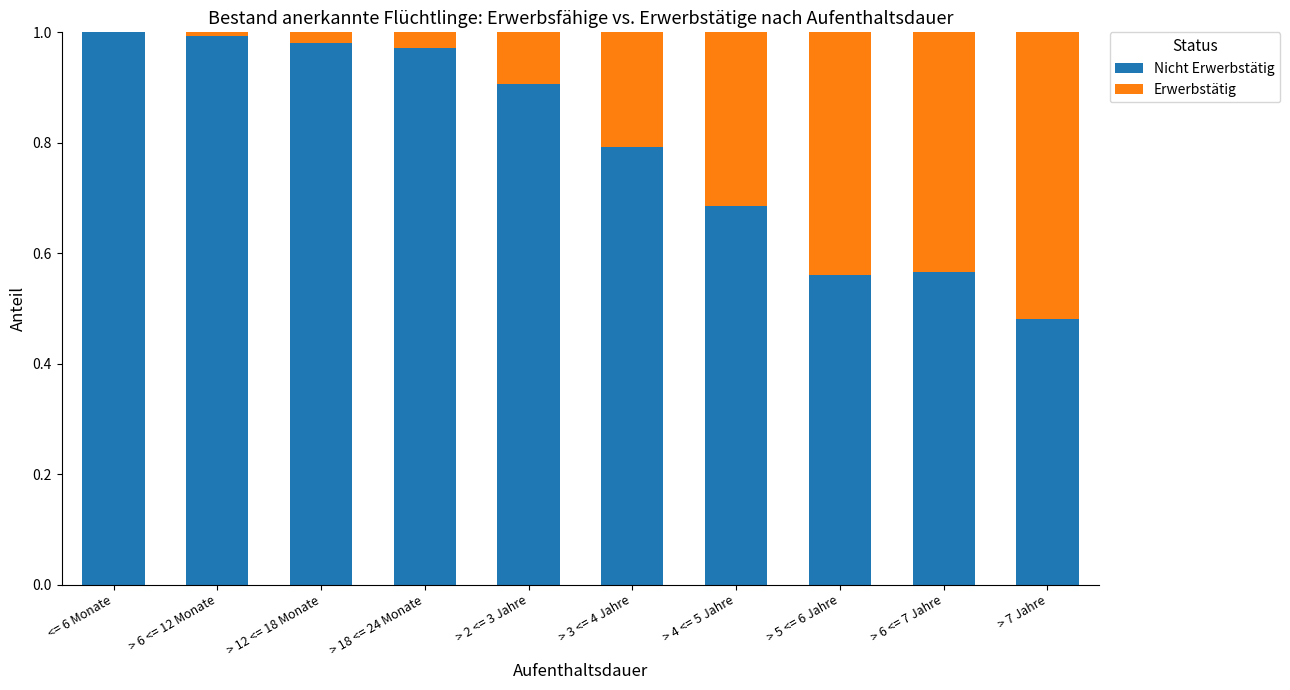

Is it true that Nicht Erwerbstätig equals 1.5 at <= 6 Monate?

False